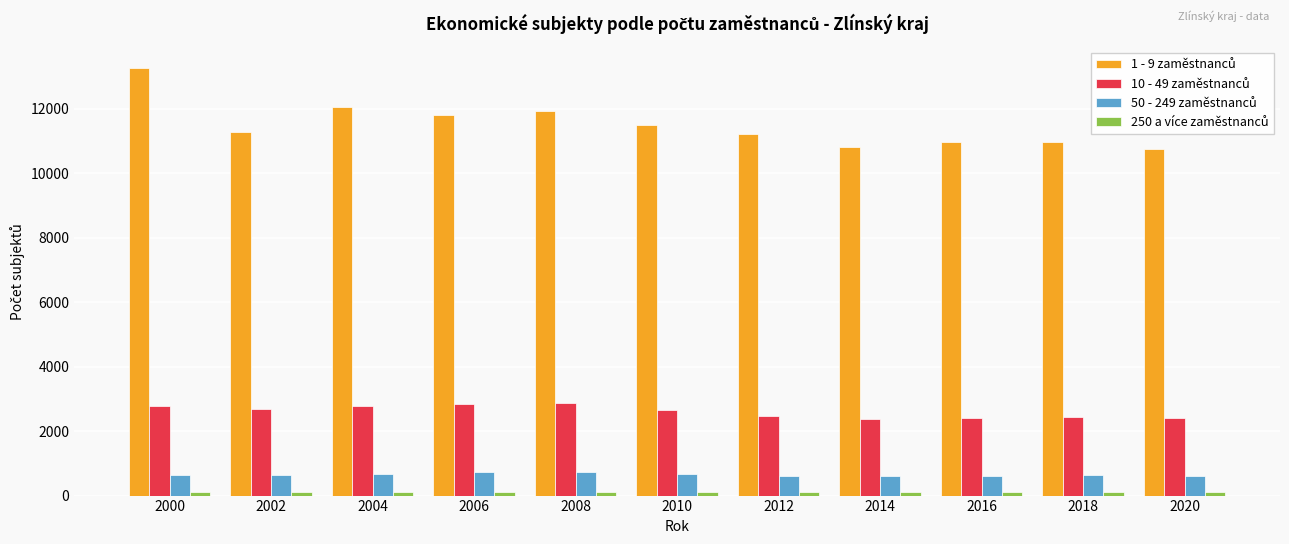

At which category does the chart reach its peak across all series?

2000